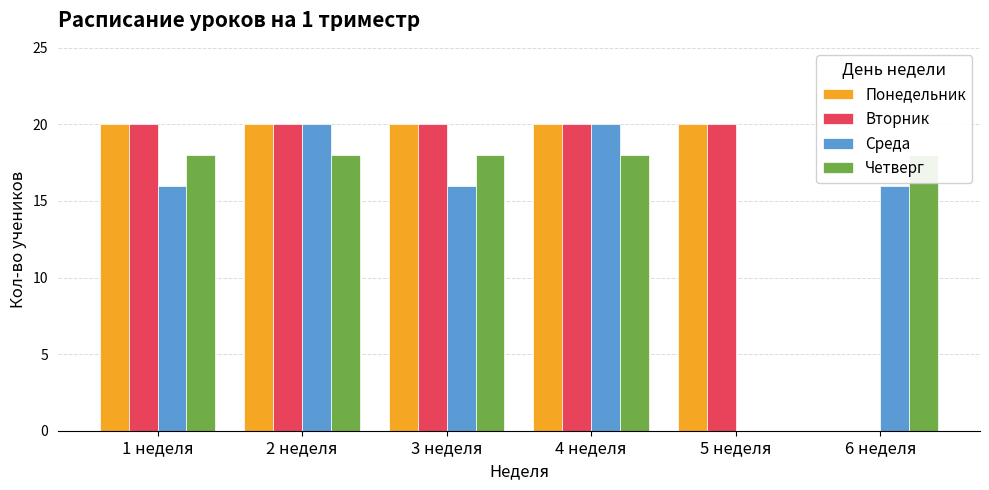

The value of Понедельник at 4 неделя is 20. True or false?

True